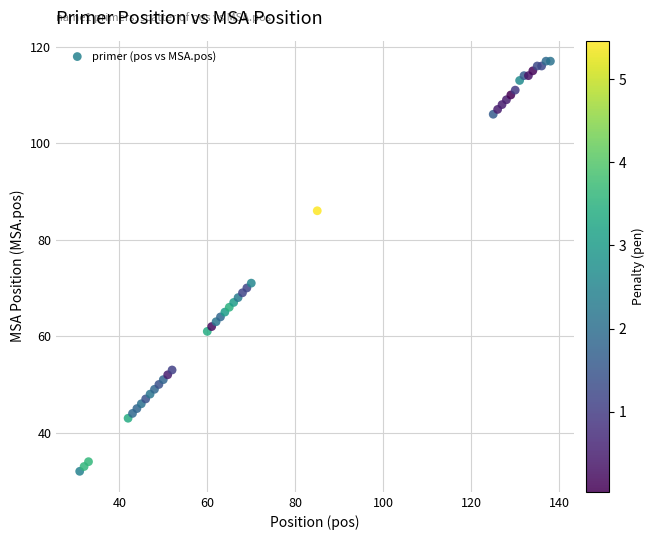

What Y value in the scatter plot is closest to 74?

71